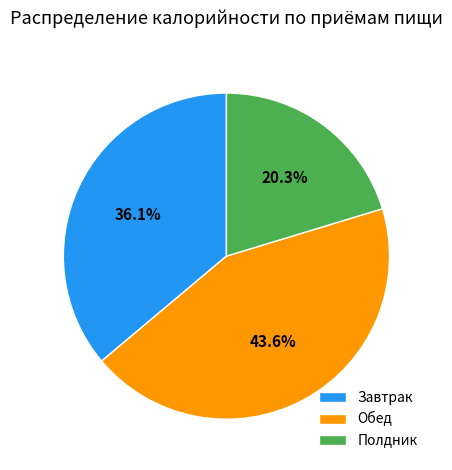

Is the sum of Полдник and Завтрак greater than half?

Yes